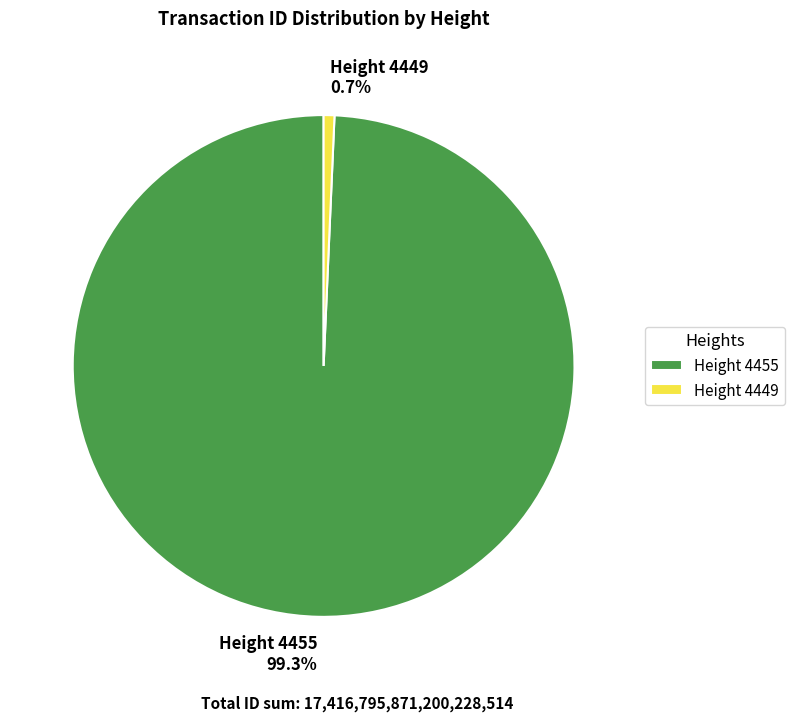

Between Height 4449 0.7% and Height 4455 99.3%, which is larger?

Height 4455 99.3%